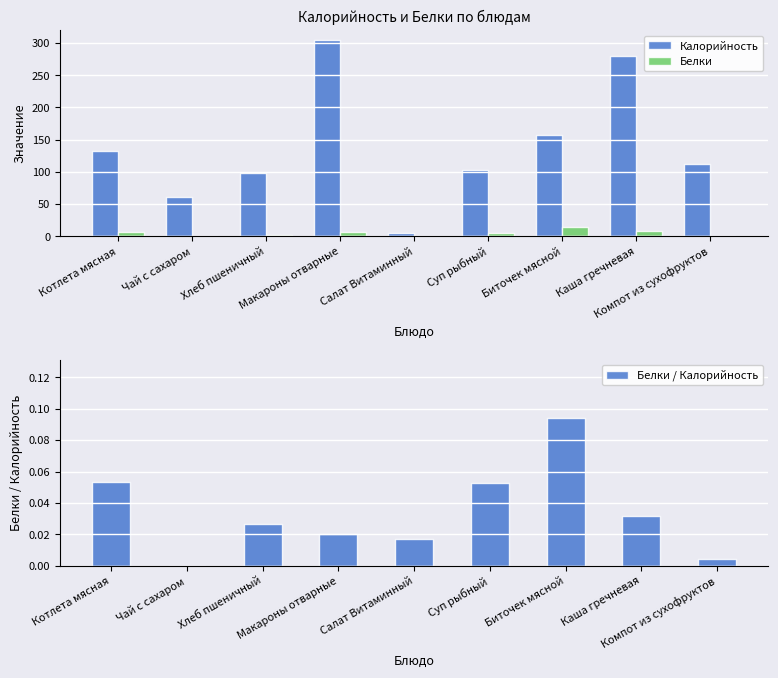

At which category is the sum across all series the highest?

Макароны отварные